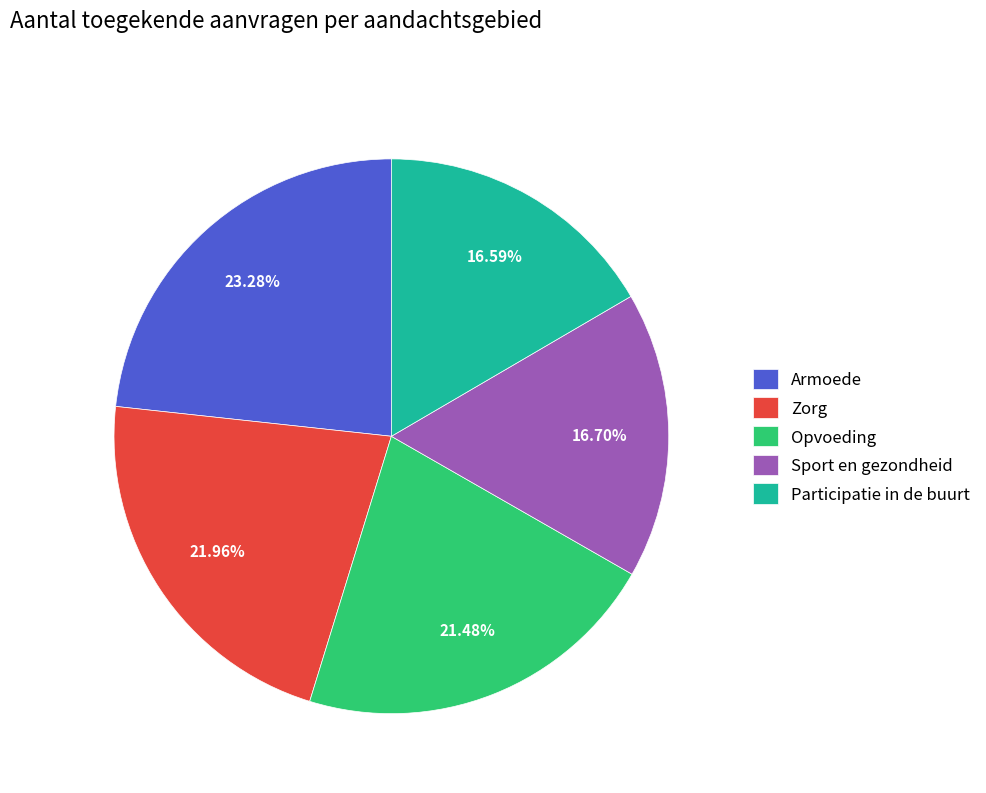

Is there a majority slice in this chart?

No